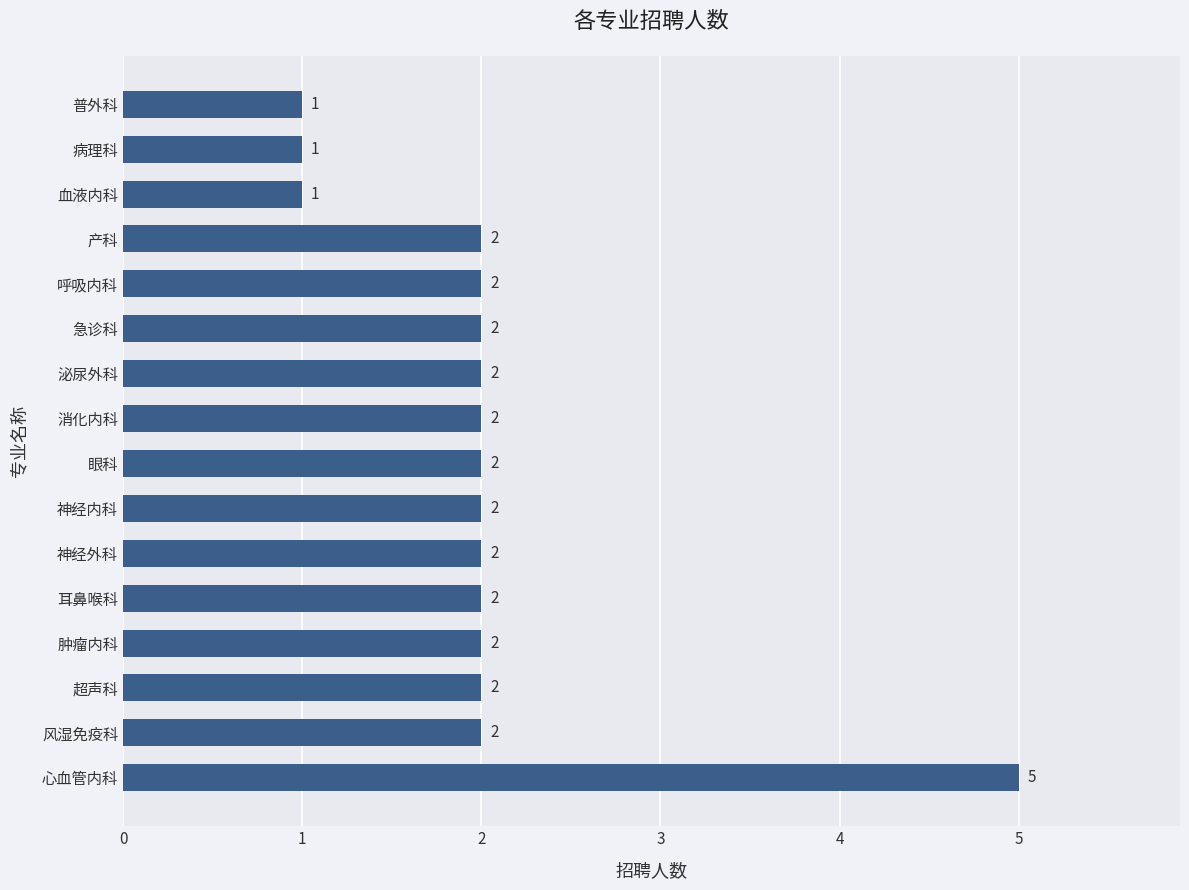

What is the smallest value displayed?

1